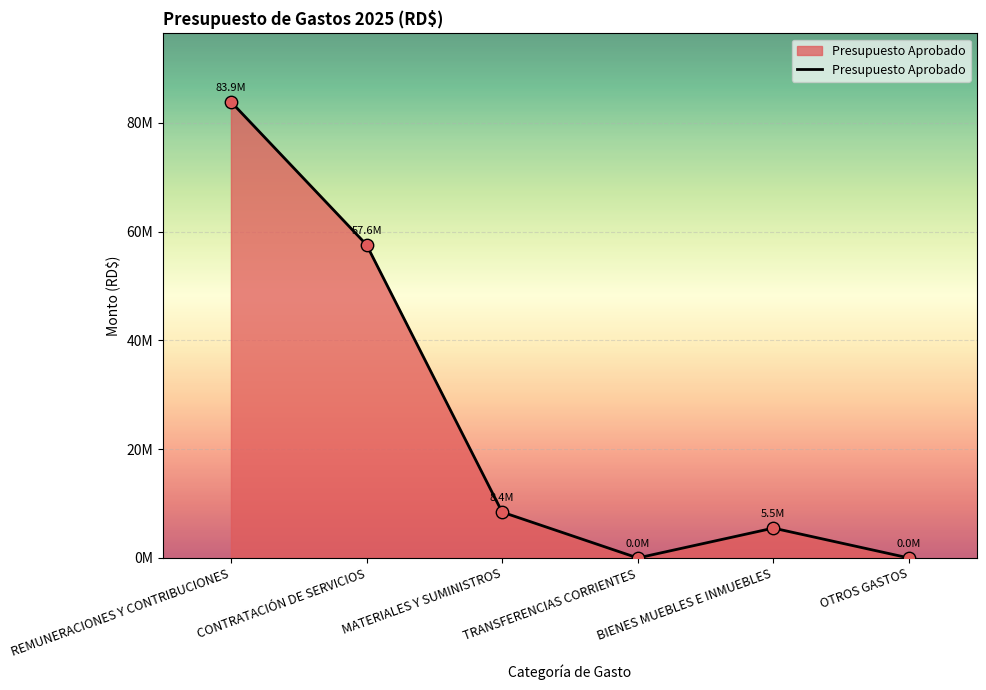

Which has a higher value, REMUNERACIONES Y CONTRIBUCIONES or OTROS GASTOS?

REMUNERACIONES Y CONTRIBUCIONES